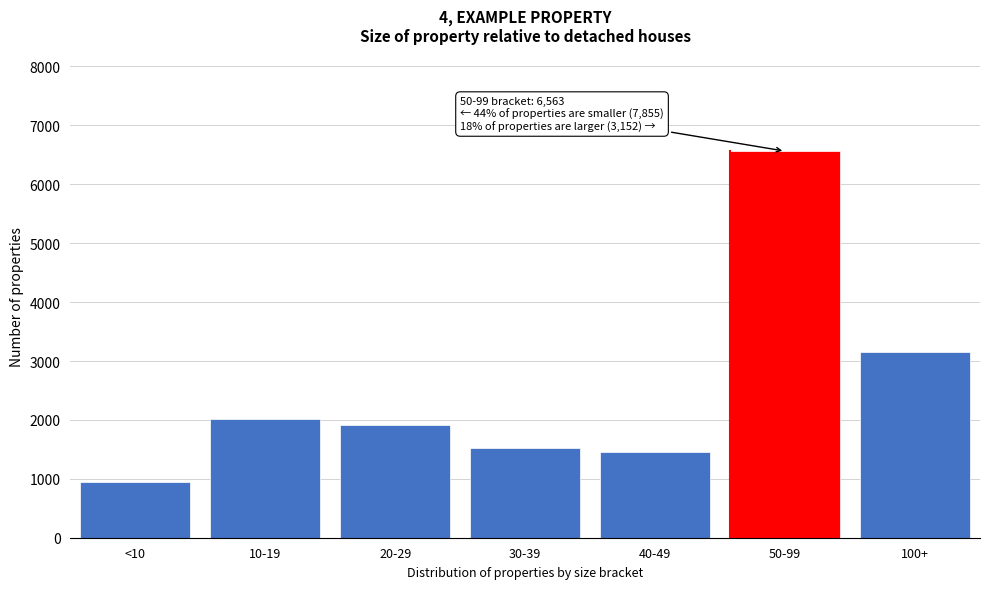

Reading left to right, what are all the values shown in this chart?

<10=938	10-19=2020	20-29=1922	30-39=1523	40-49=1452	50-99=6563	100+=3152